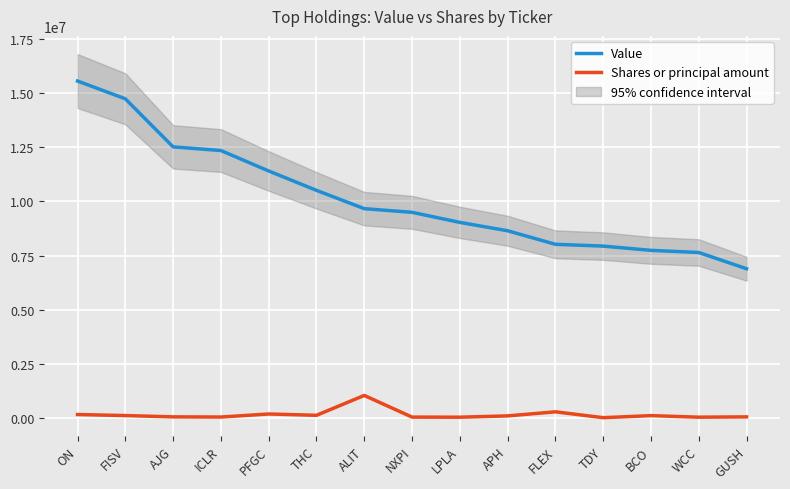

What is the maximum value for Value?

15561153